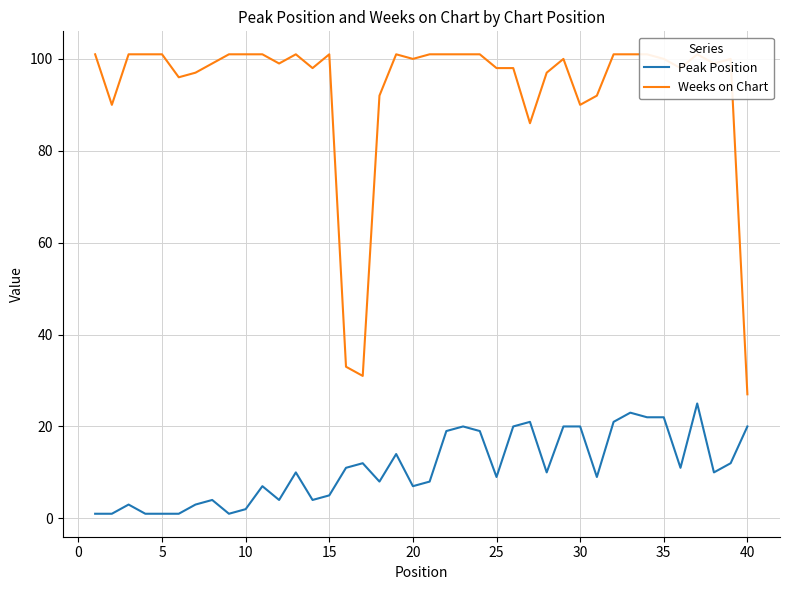

The value of Peak Position at 20 is 7. True or false?

True